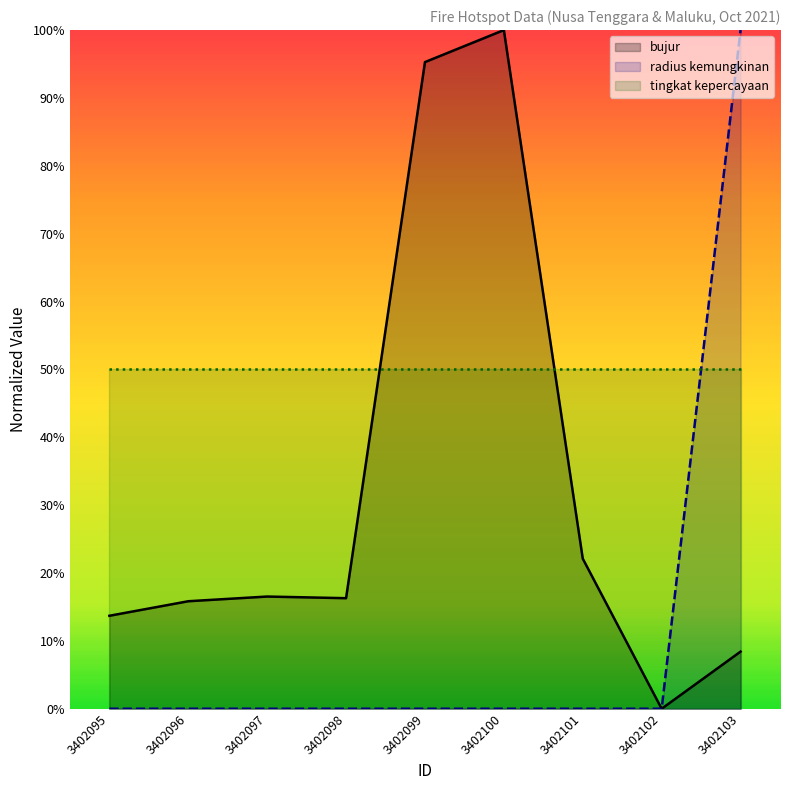

Where is radius kemungkinan nearest to the value 0?

3402095